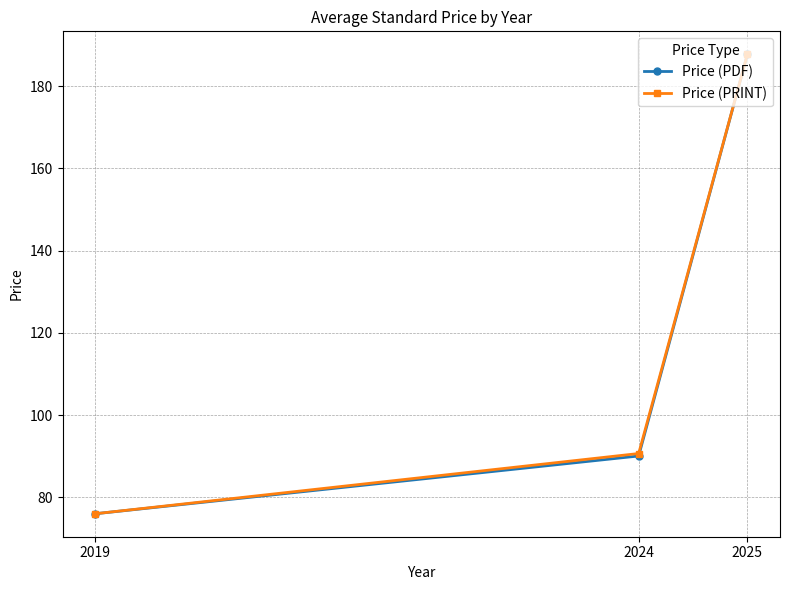

What is the maximum value for Price (PDF)?

187.8